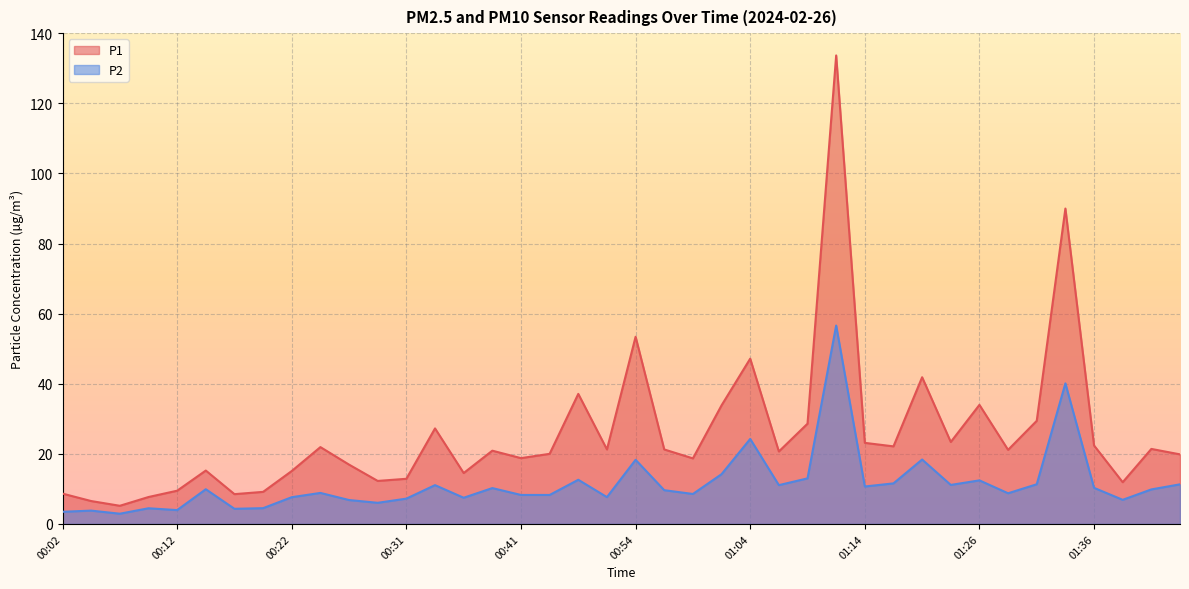

Reading left to right, transcribe all the data shown in this chart.

P1: 00:02=8.7	00:04=6.5	00:07=5.2	00:09=7.7	00:12=9.5	00:14=15.2	00:17=8.5	00:19=9.2	00:22=15.1	00:24=21.9	00:27=16.9	00:29=12.3	00:31=12.9	00:34=27.2	00:36=14.5	00:39=20.9	00:41=18.8	00:44=20.0	00:46=37.1	00:51=21.2	00:54=53.4	00:56=21.2	00:59=18.7	01:01=33.8	01:04=47.1	01:06=20.7	01:09=28.6	01:11=133.7	01:14=23.1	01:16=22.1	01:19=41.9	01:21=23.4	01:26=34.0	01:29=21.1	01:31=29.4	01:33=90.0	01:36=22.4	01:38=11.9	01:41=21.4	01:43=19.9
P2: 00:02=3.5	00:04=3.8	00:07=2.9	00:09=4.5	00:12=4.0	00:14=9.9	00:17=4.3	00:19=4.5	00:22=7.6	00:24=8.8	00:27=6.8	00:29=6.0	00:31=7.2	00:34=11.1	00:36=7.5	00:39=10.2	00:41=8.3	00:44=8.3	00:46=12.6	00:51=7.7	00:54=18.3	00:56=9.6	00:59=8.6	01:01=14.2	01:04=24.2	01:06=11.1	01:09=13.0	01:11=56.6	01:14=10.7	01:16=11.6	01:19=18.4	01:21=11.1	01:26=12.4	01:29=8.8	01:31=11.3	01:33=40.1	01:36=10.3	01:38=6.9	01:41=9.8	01:43=11.3